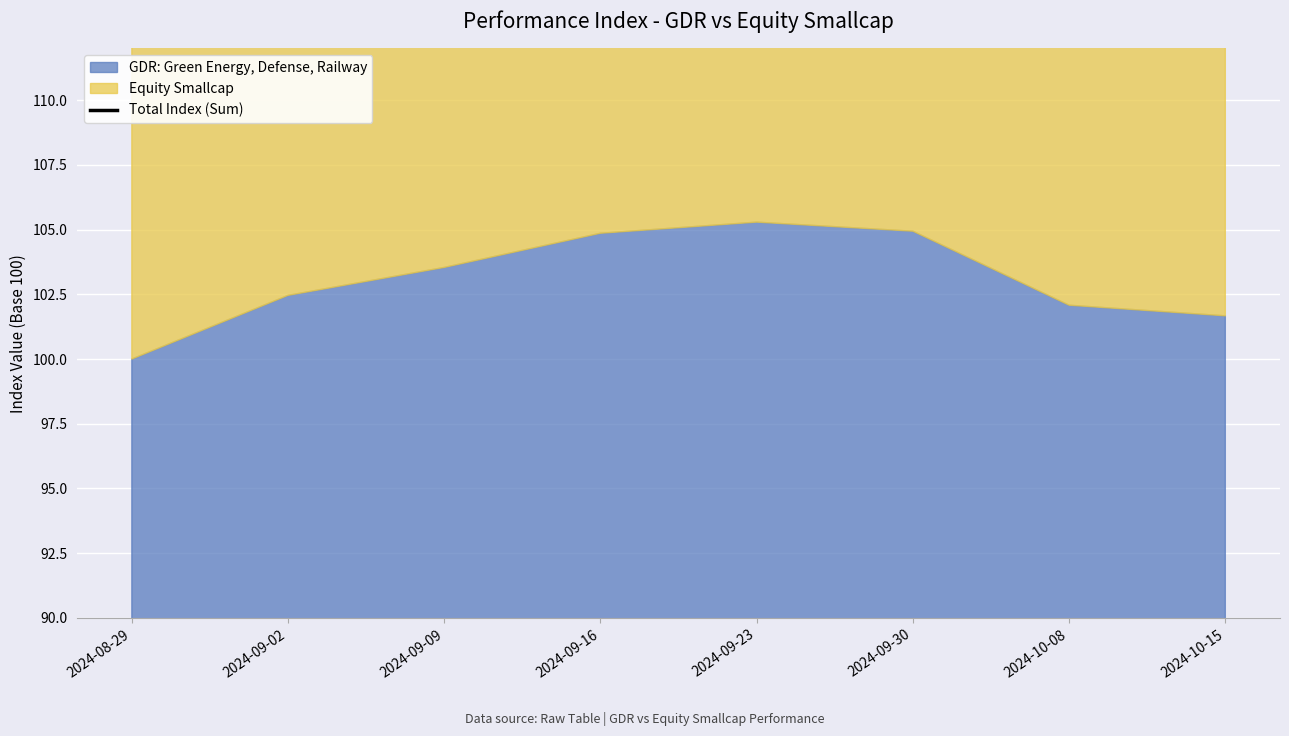

Where is the first local minimum?

2024-10-08